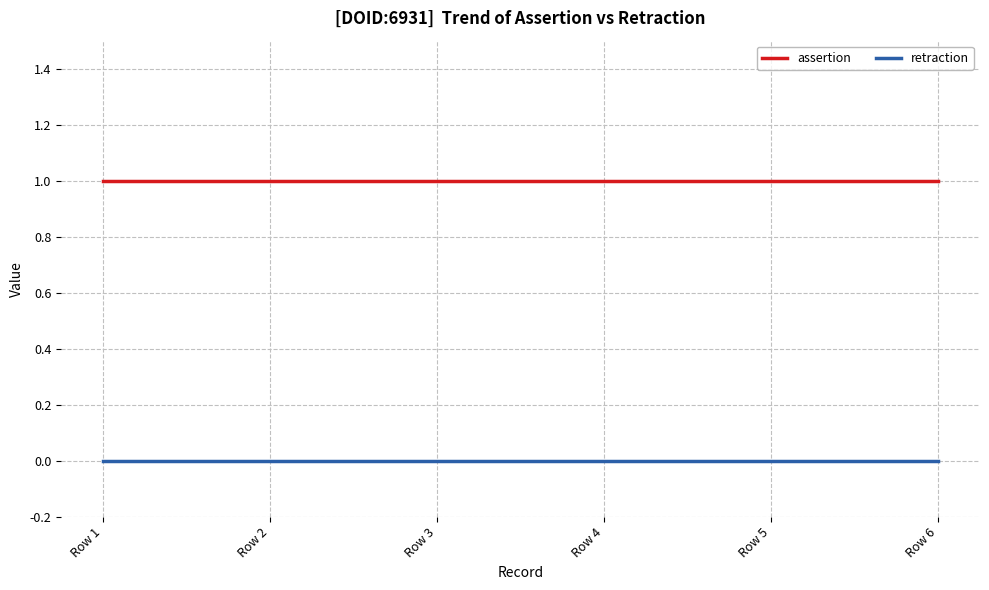

List the series in order of their overall mean, lowest first.

retraction, assertion